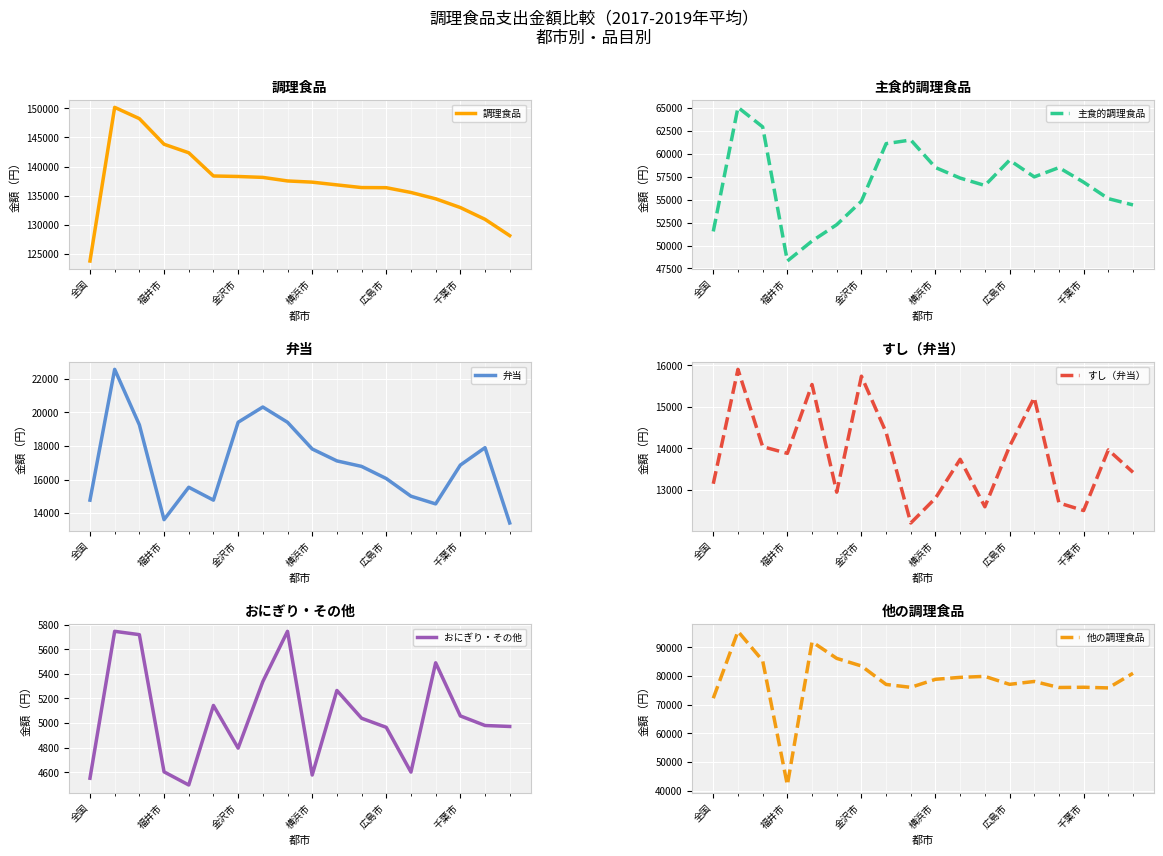

Which category has the lowest value in the 弁当 series?

17